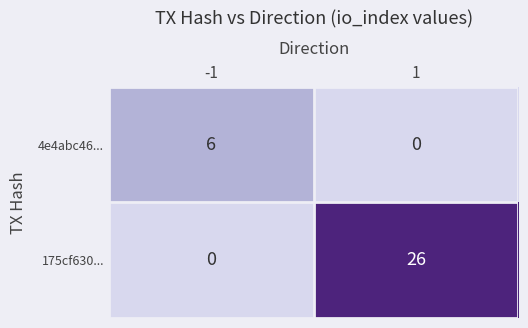

Between -1 and 1, which series saw the biggest shift?

175cf630...